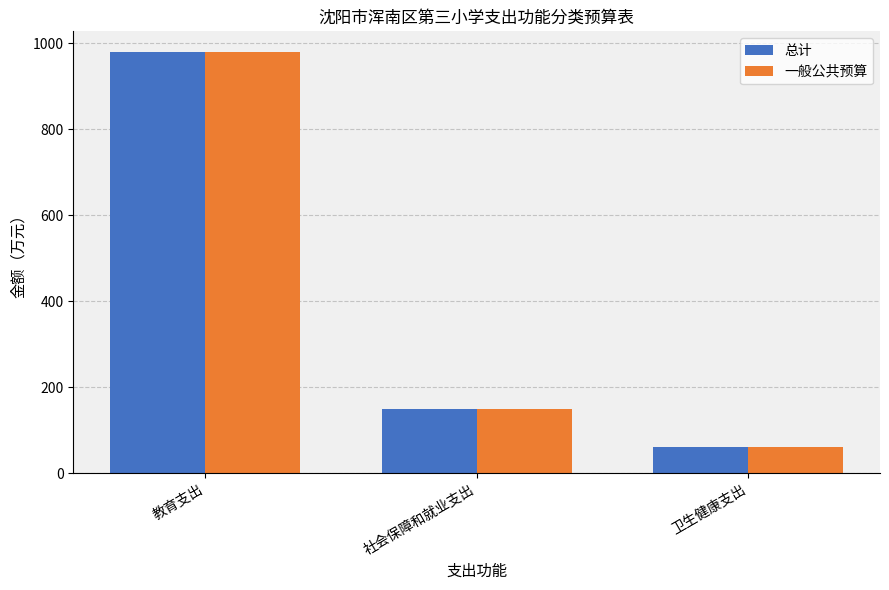

What is the sum of all 总计 values?

1188.9